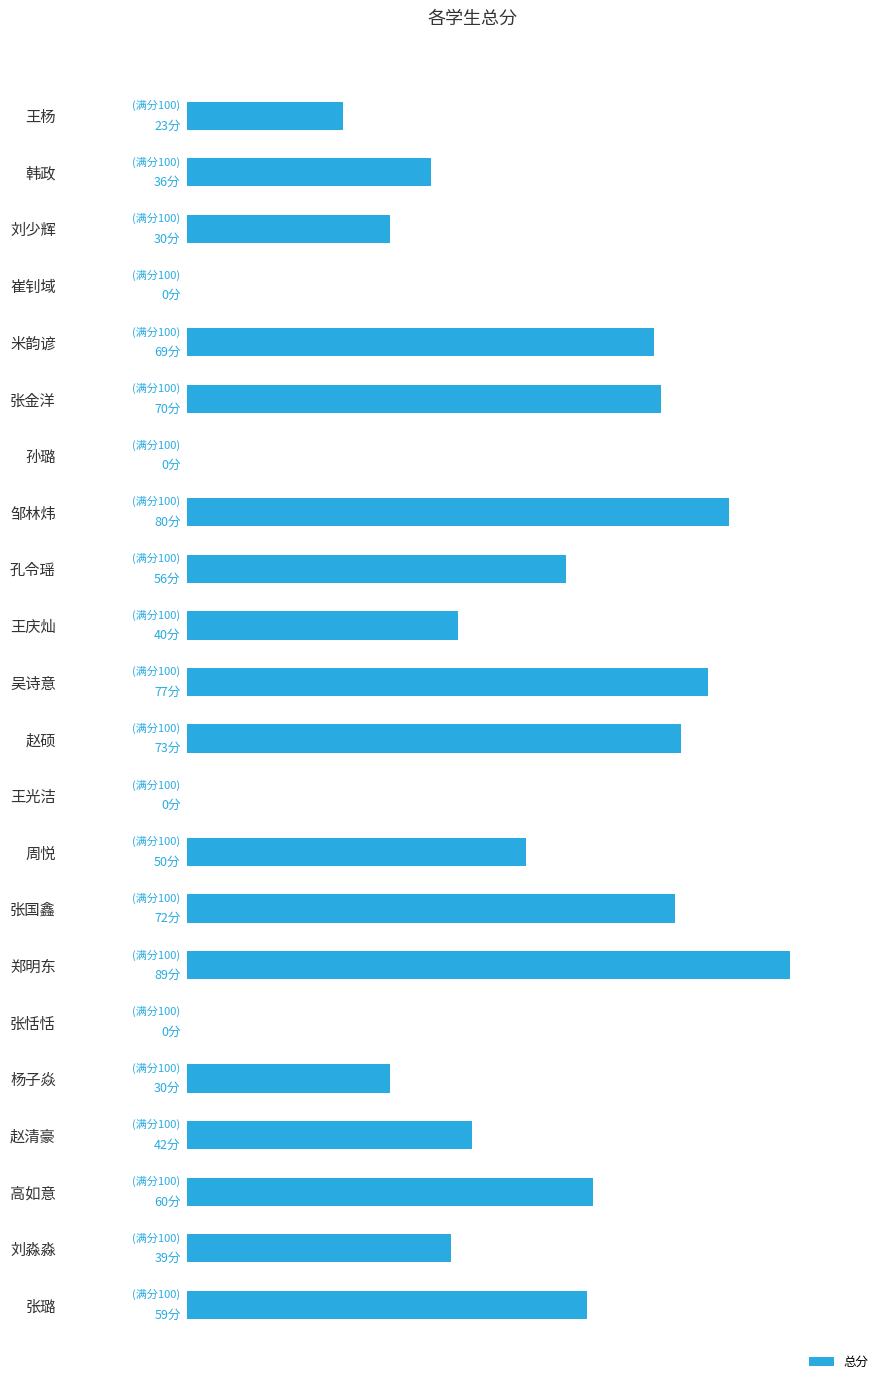

Are the bars horizontal?

Yes